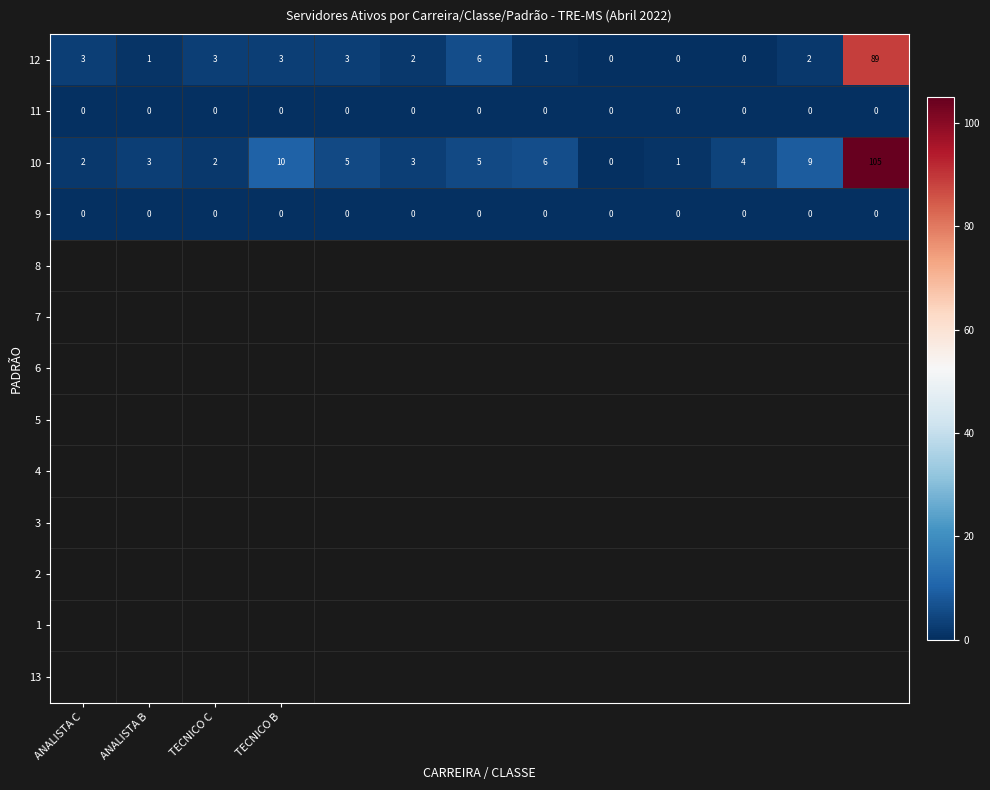

Which series has the largest range (max minus min)?

10